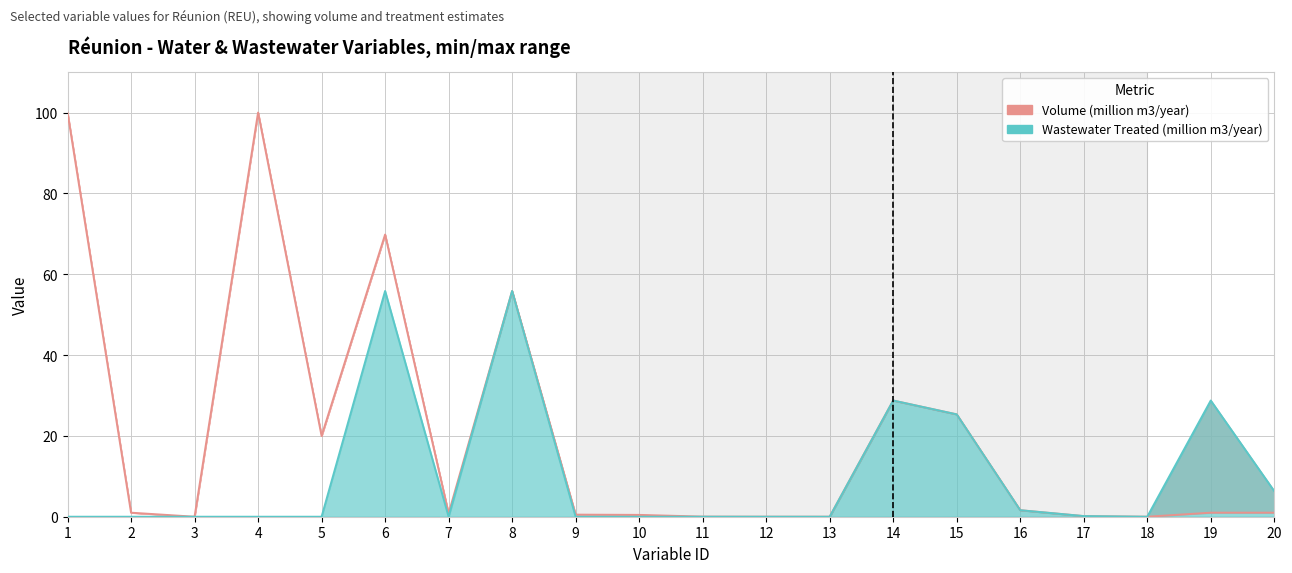

True or false: the data shows 20.4 at 7.

False